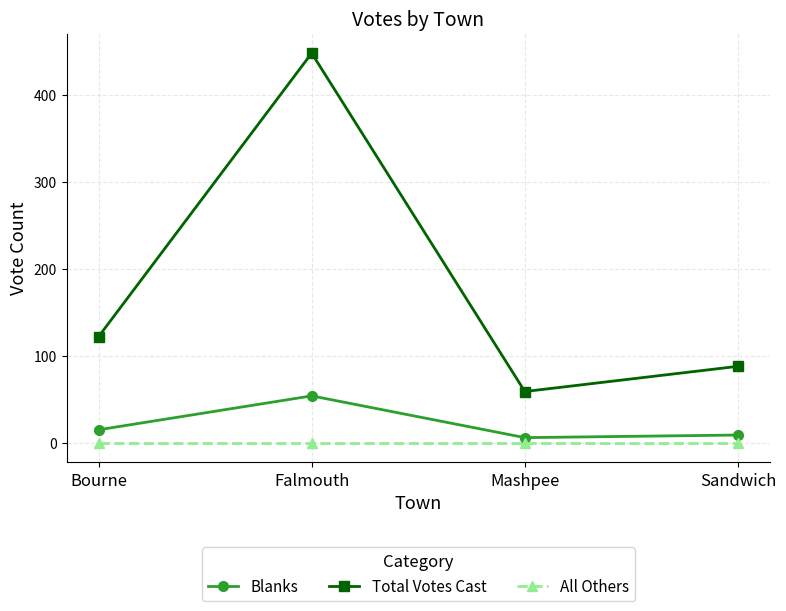

Where is the first local maximum for Total Votes Cast?

Falmouth